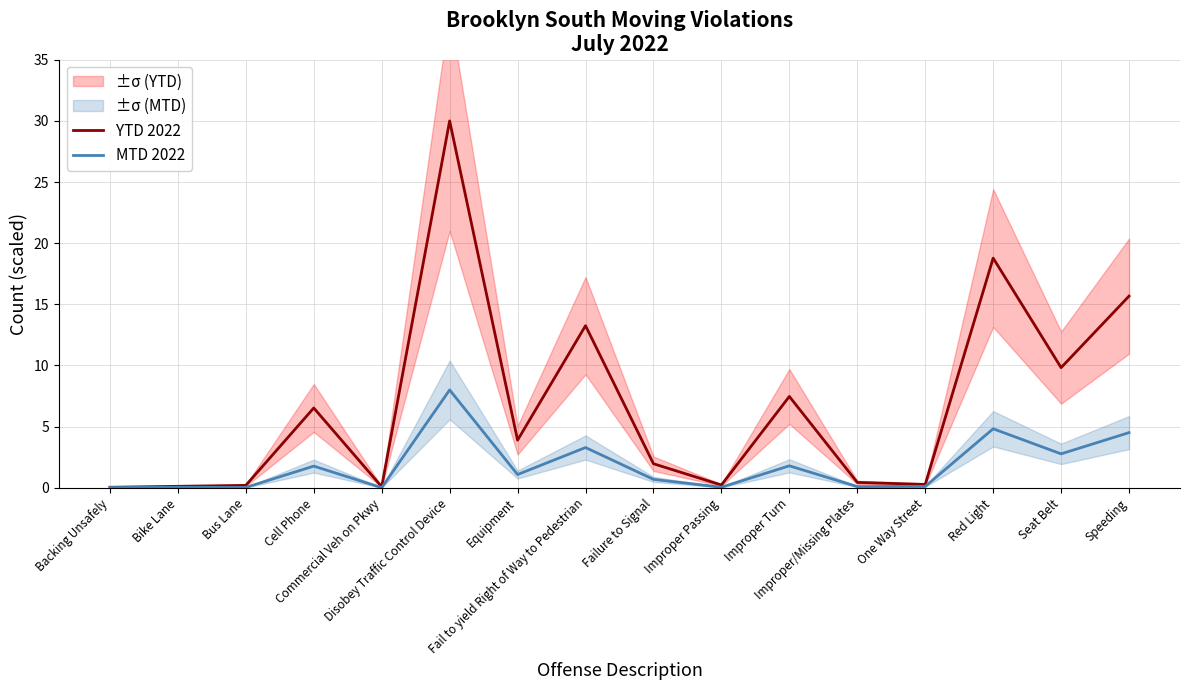

Between Fail to yield Right of Way to Pedestrian and One Way Street, which series saw the biggest shift?

YTD 2022